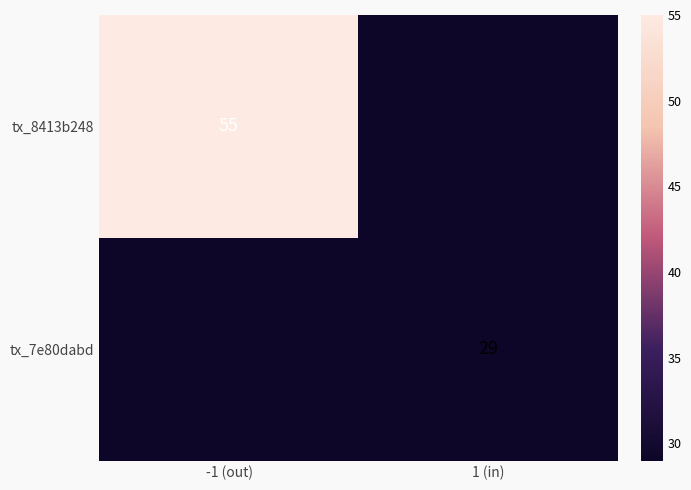

Which label corresponds to the largest value in the chart?

-1 (out)